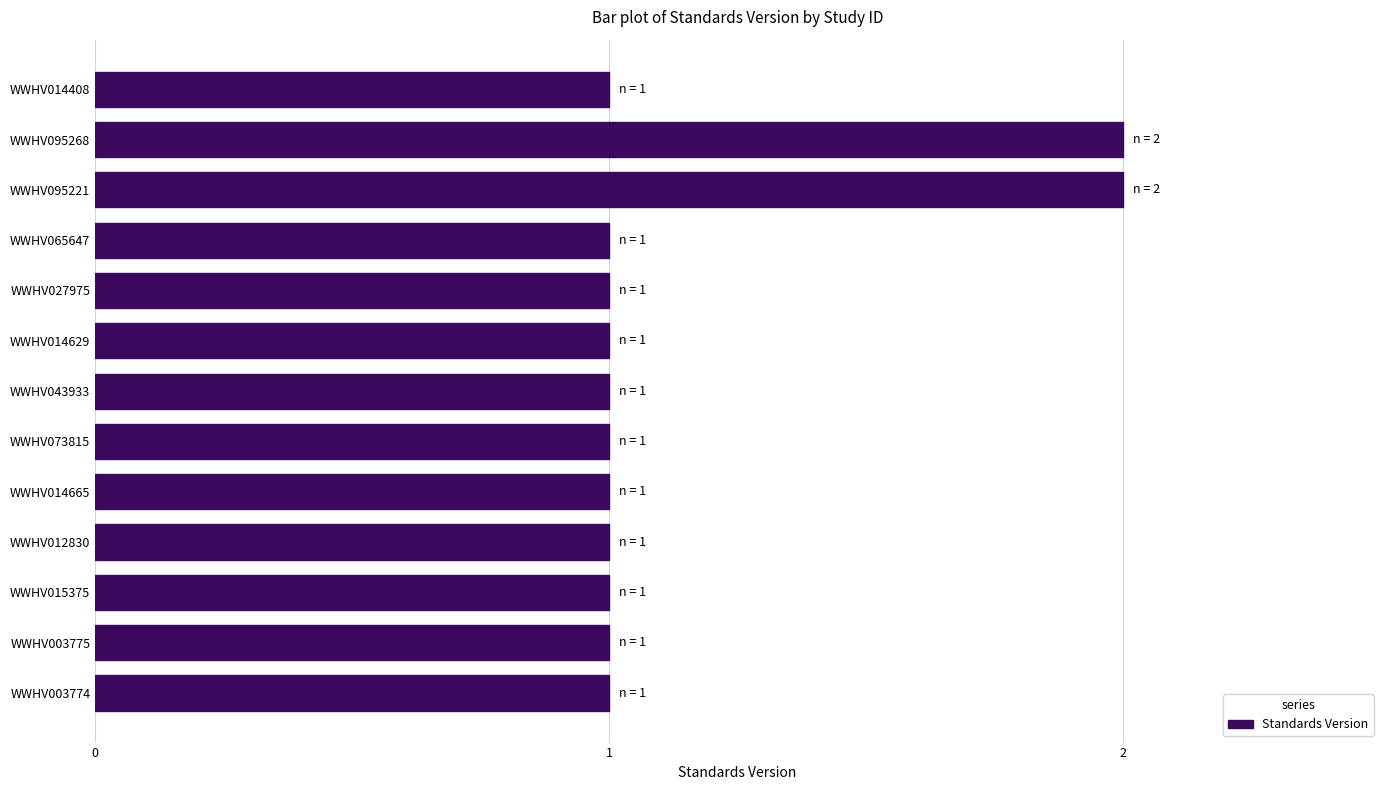

What is the sum of all values?

15